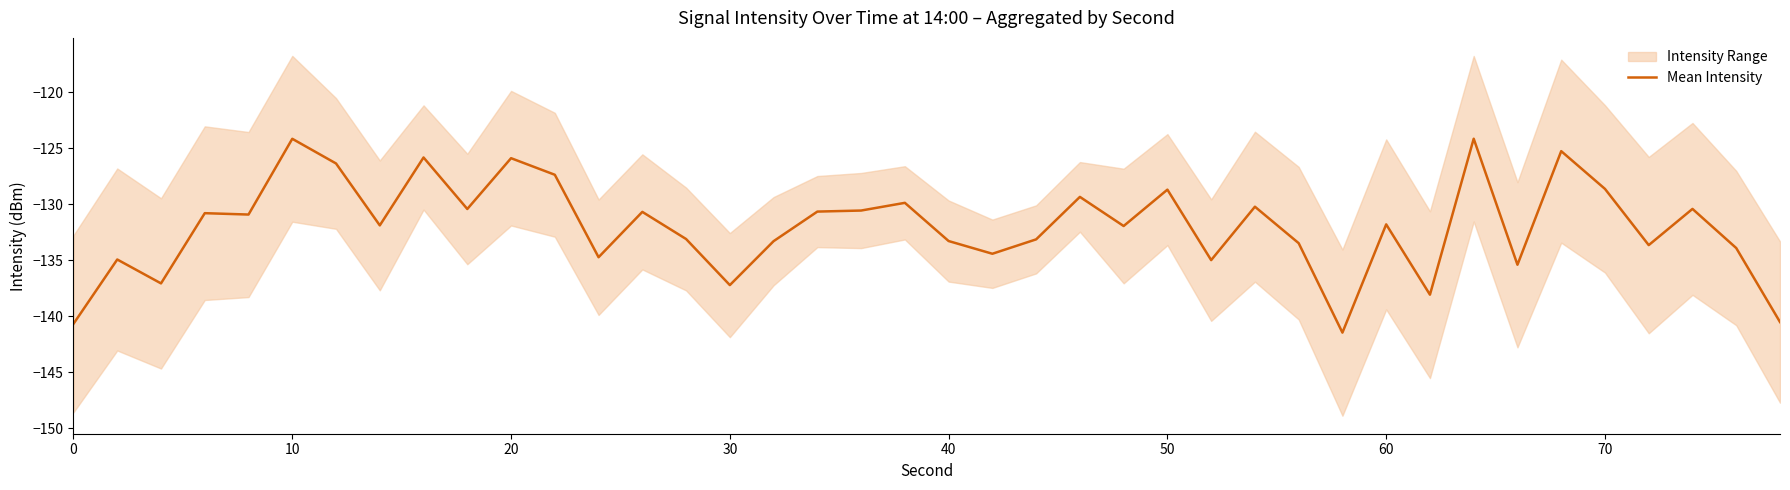

Reading right to left, extract all data points from this chart.

-140.5	-133.9	-130.4	-133.7	-128.6	-125.3	-135.4	-124.2	-138.1	-131.8	-141.5	-133.5	-130.2	-135.0	-128.7	-131.9	-129.4	-133.1	-134.4	-133.3	-129.9	-130.6	-130.7	-133.3	-137.2	-133.1	-130.7	-134.7	-127.4	-125.9	-130.4	-125.8	-131.9	-126.4	-124.2	-130.9	-130.8	-137.1	-134.9	-140.7